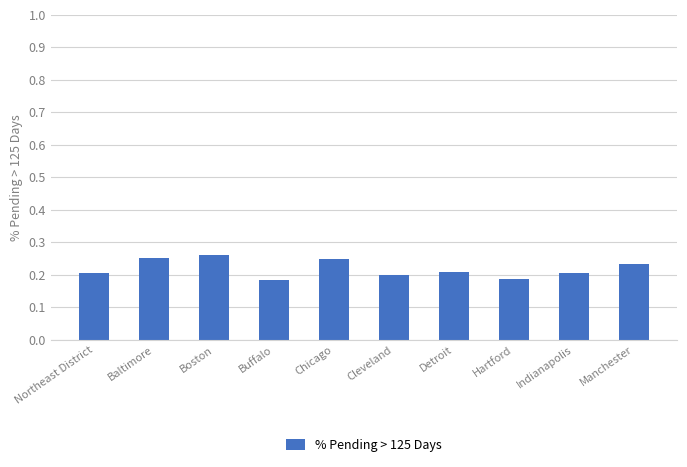

The chart shows a value of 0.2 at Detroit. True or false?

True